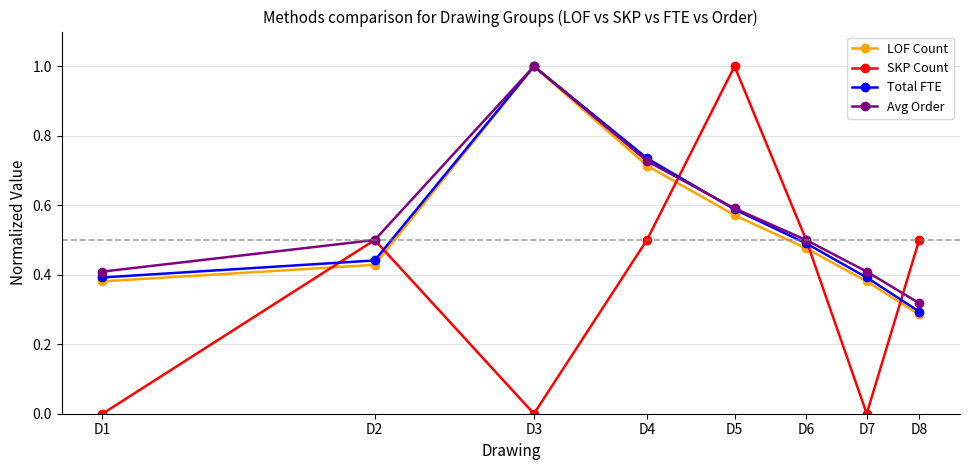

What is the value of the Total FTE point at the 3rd from the left?

1.0